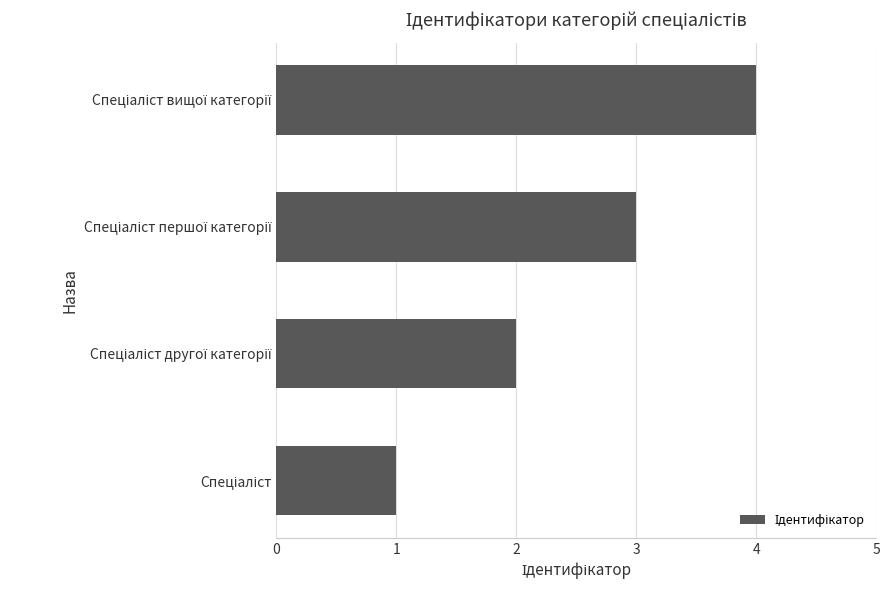

What is the sum of all values?

10